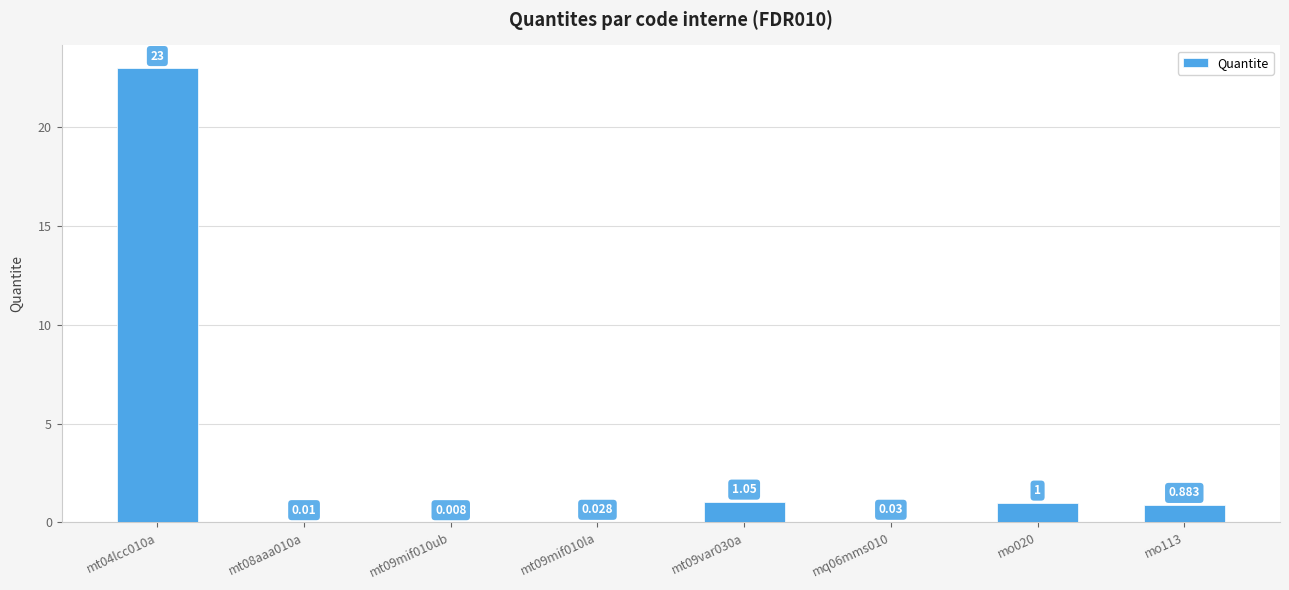

The value at mo113 is 0.4. True or false?

False